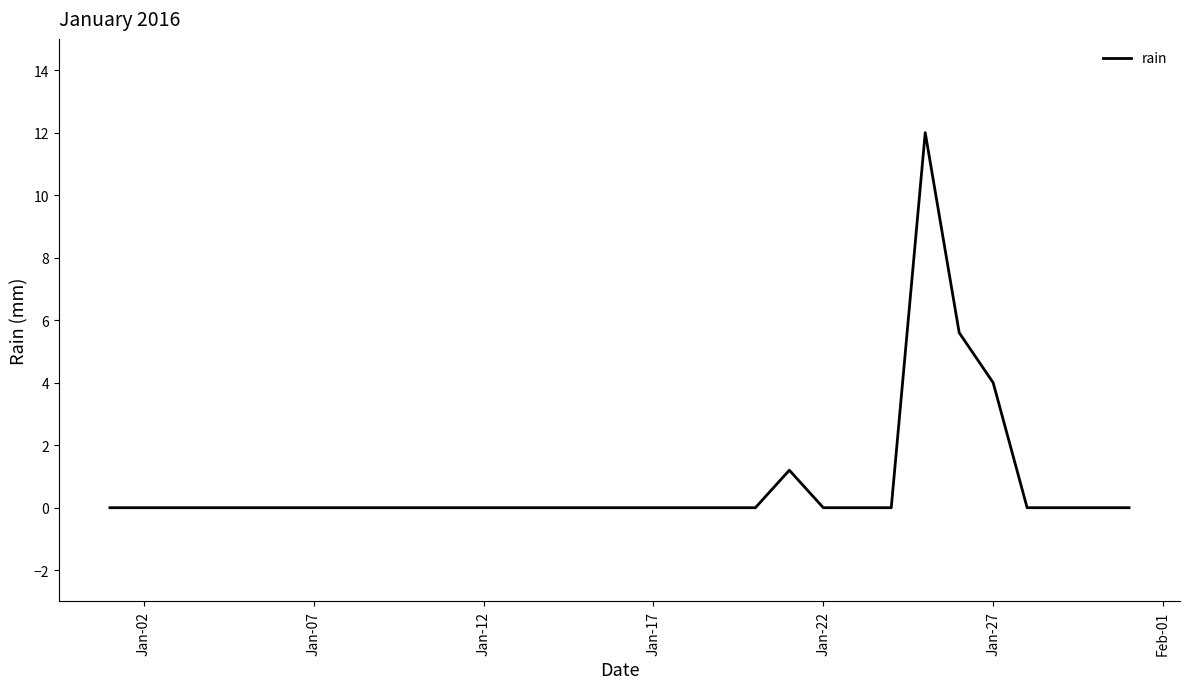

What is the greatest value displayed?

12.0